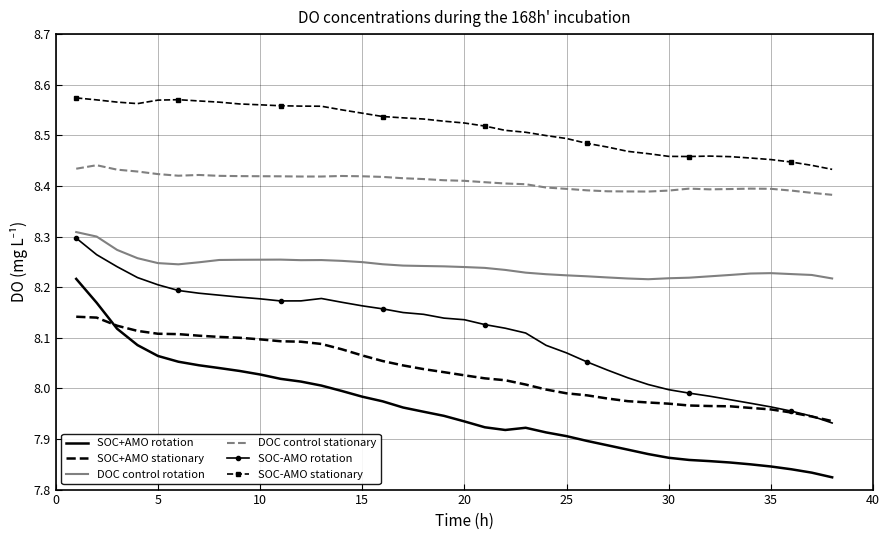

True or false: SOC+AMO rotation and SOC-AMO stationary cross at least once.

False